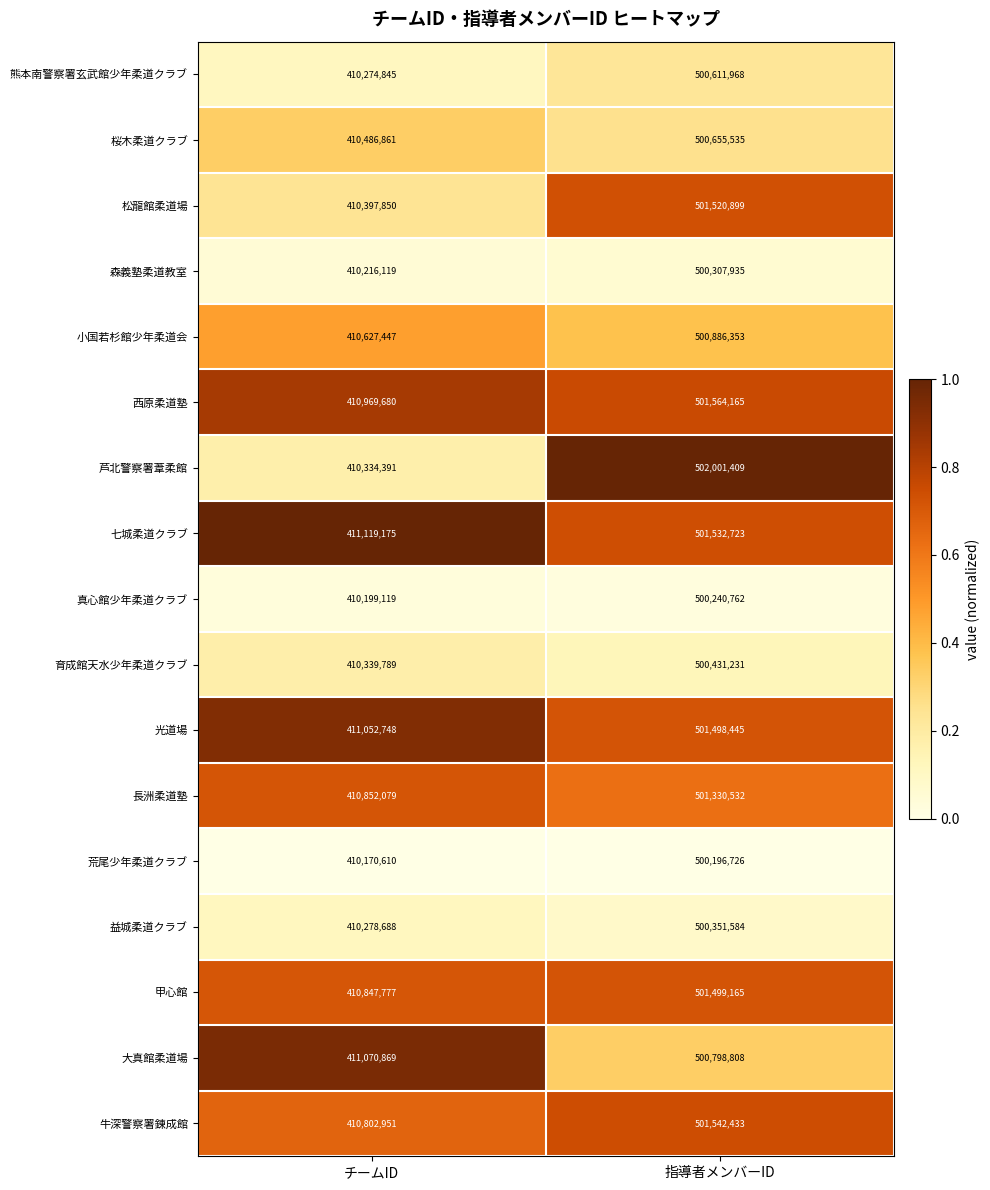

Read the 芦北警察署葦柔館 value at 指導者メンバーID, to the nearest 50.

502001400